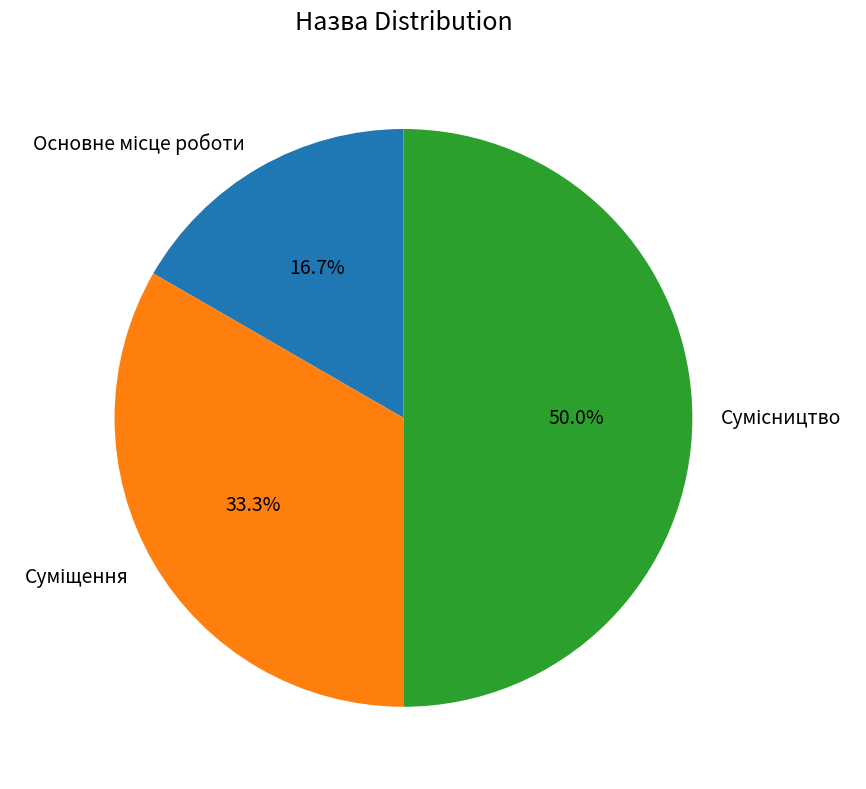

What percentage is the Сумісництво slice, to the nearest percent?

50%